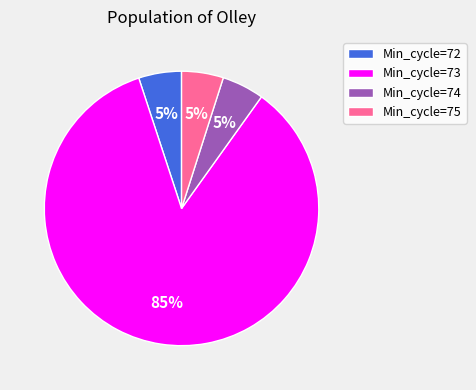

True or false: Min_cycle=74 accounts for 5% of the total.

True